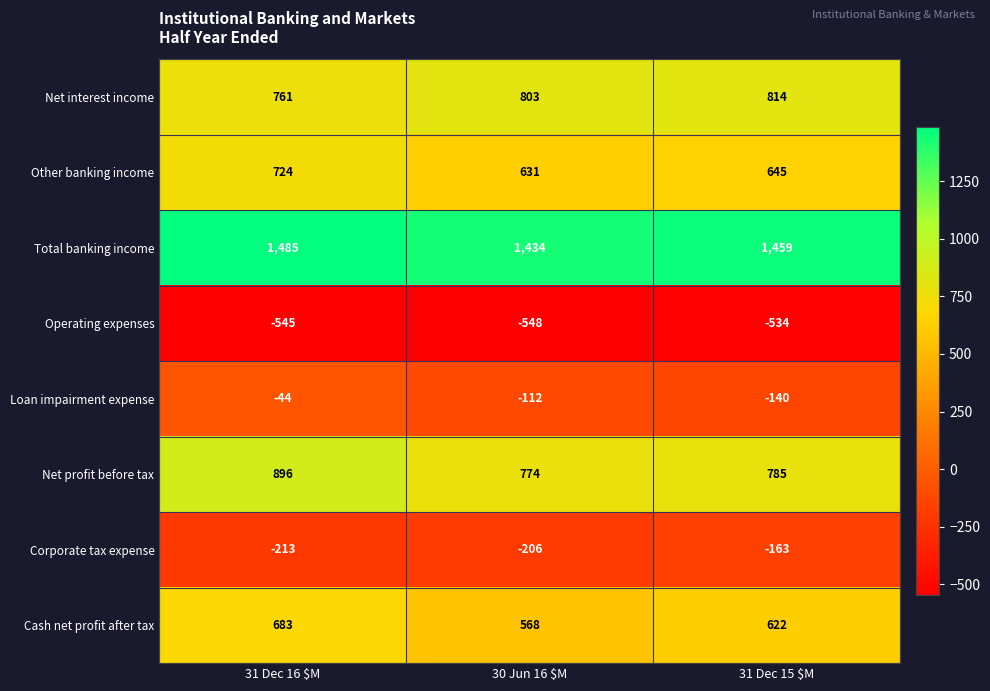

What is the greatest value displayed?

1485